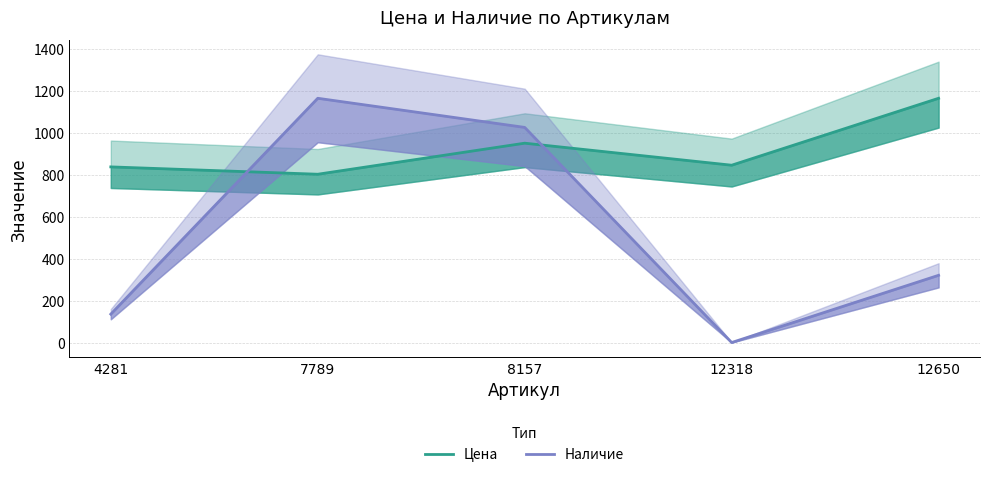

Where do Наличие and Цена first cross each other?

4281 and 7789